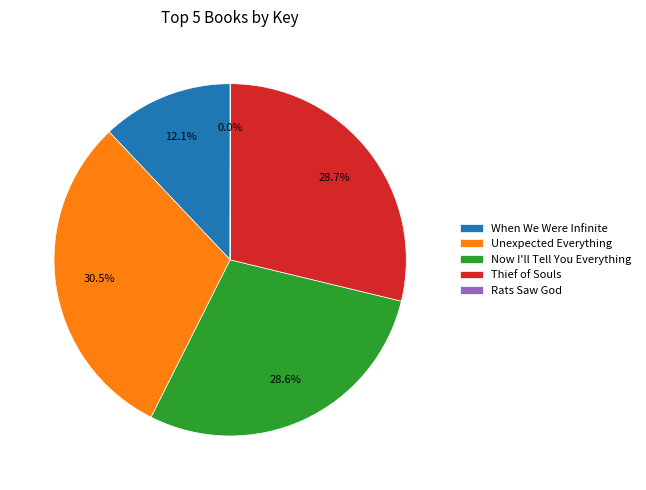

Does Unexpected Everything represent more than half of the total?

No